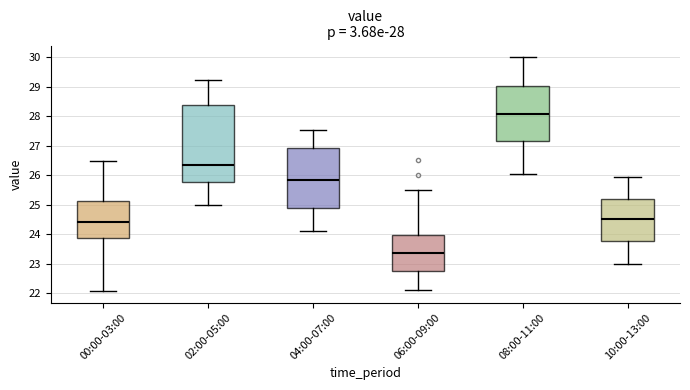

Which box's median line is the lowest?

06:00-09:00